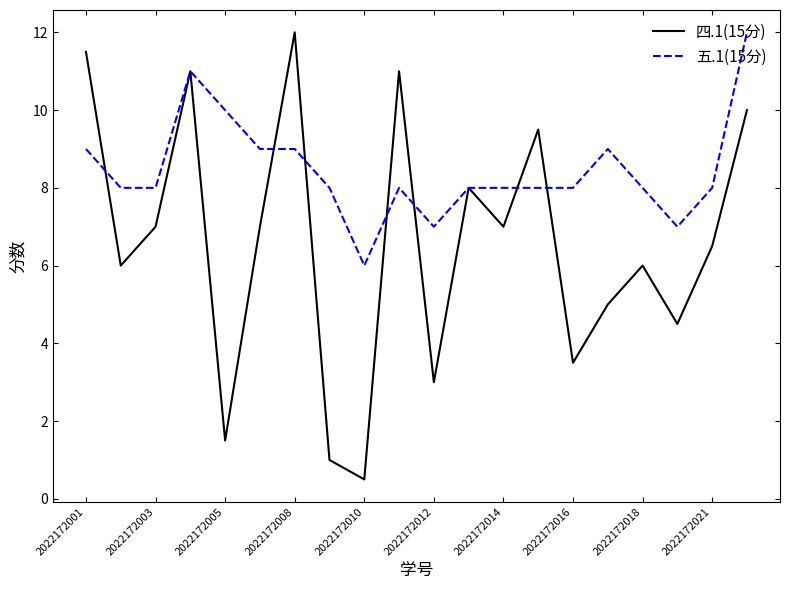

What is the smallest value displayed?

0.5